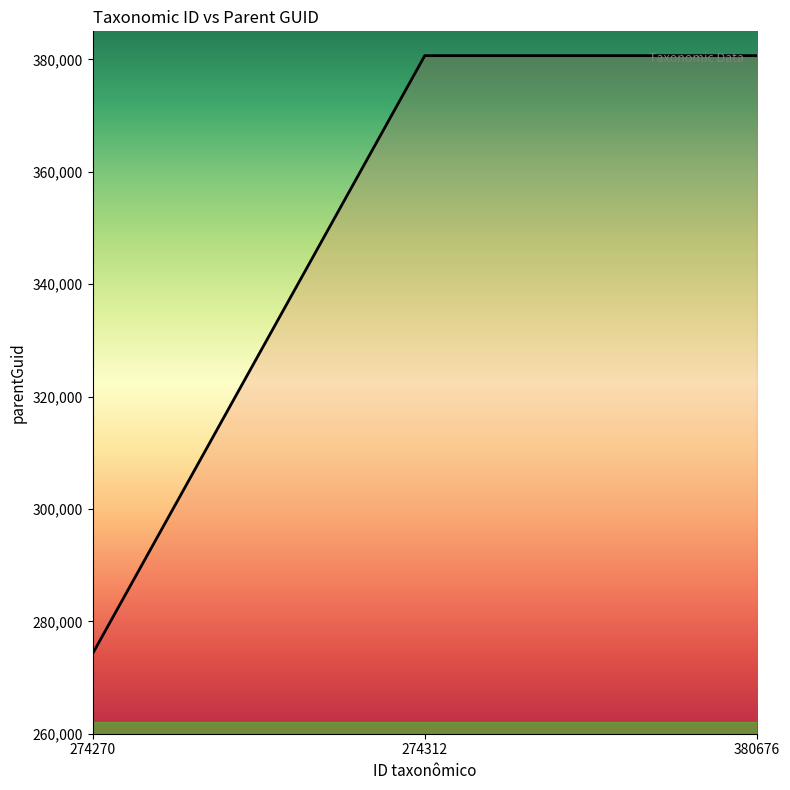

The chart shows a value of 380674 at 274312. True or false?

True